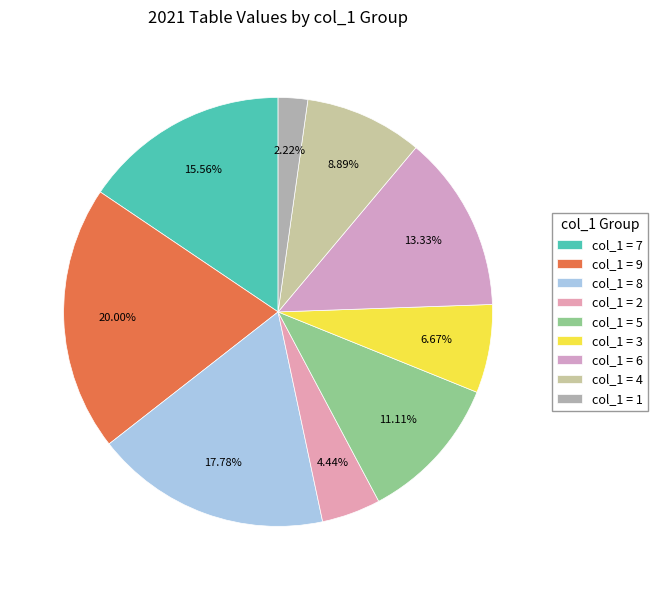

Does any single category account for the majority?

No